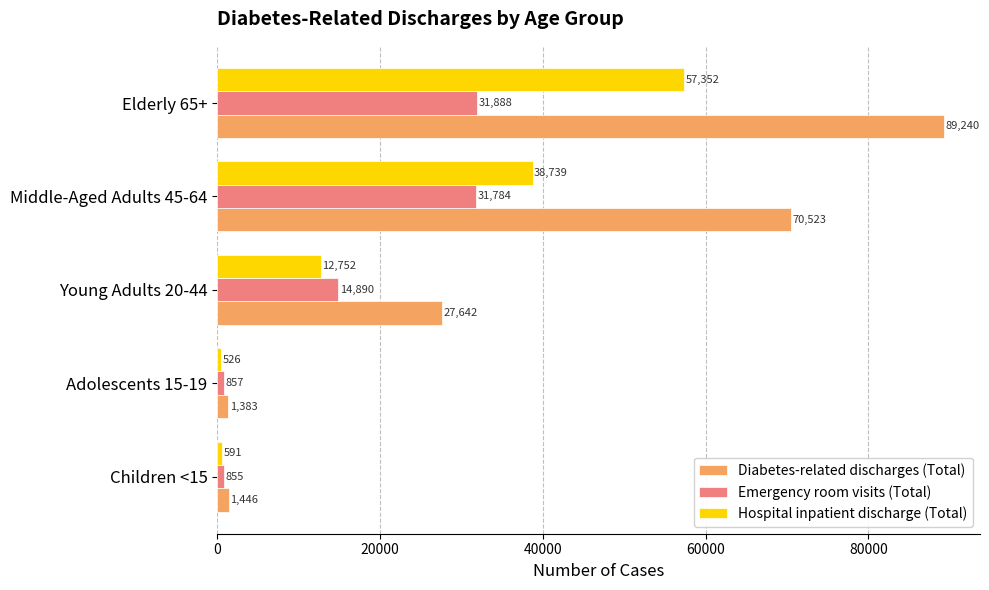

At which category is the sum across all series the highest?

Elderly 65+